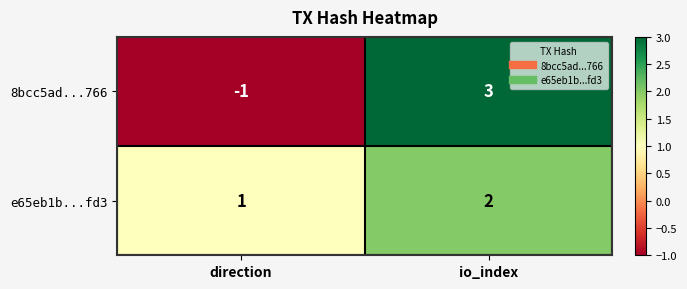

Reading right to left, what are all the values shown in this chart?

8bcc5ad...766: io_index=3	direction=-1
e65eb1b...fd3: io_index=2	direction=1